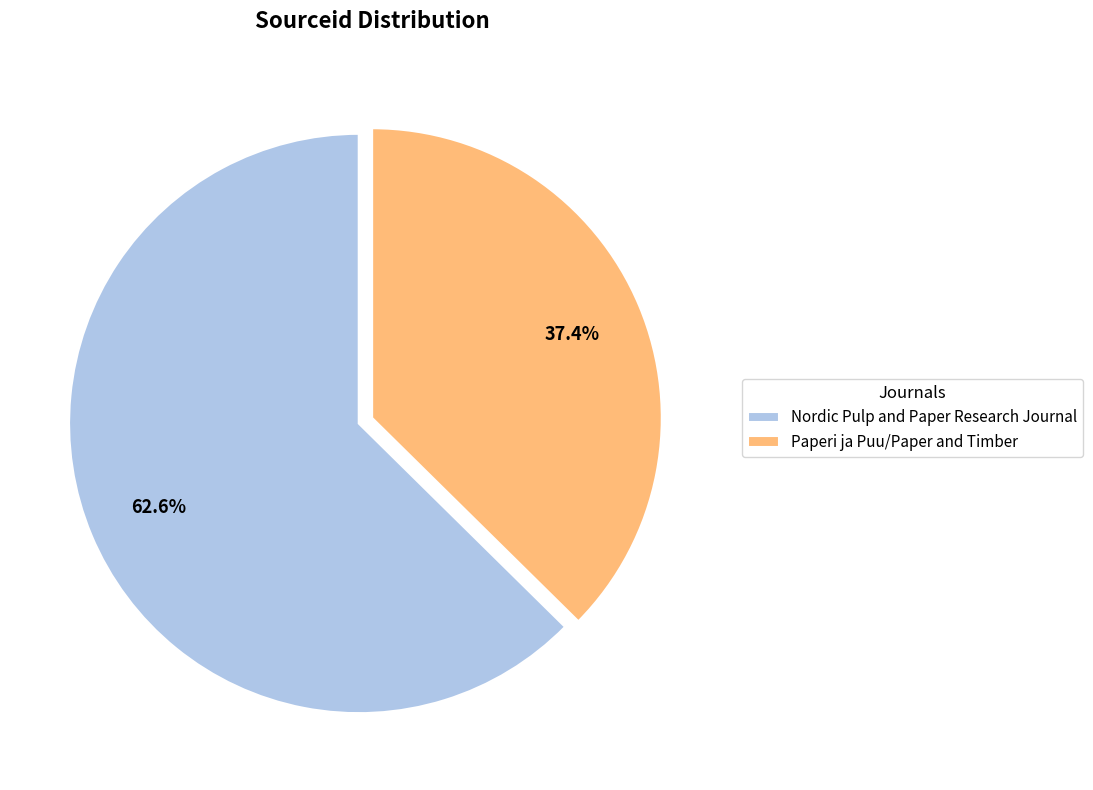

To the nearest percent, what is the combined percentage of Paperi ja Puu/Paper and Timber and Nordic Pulp and Paper Research Journal?

100%